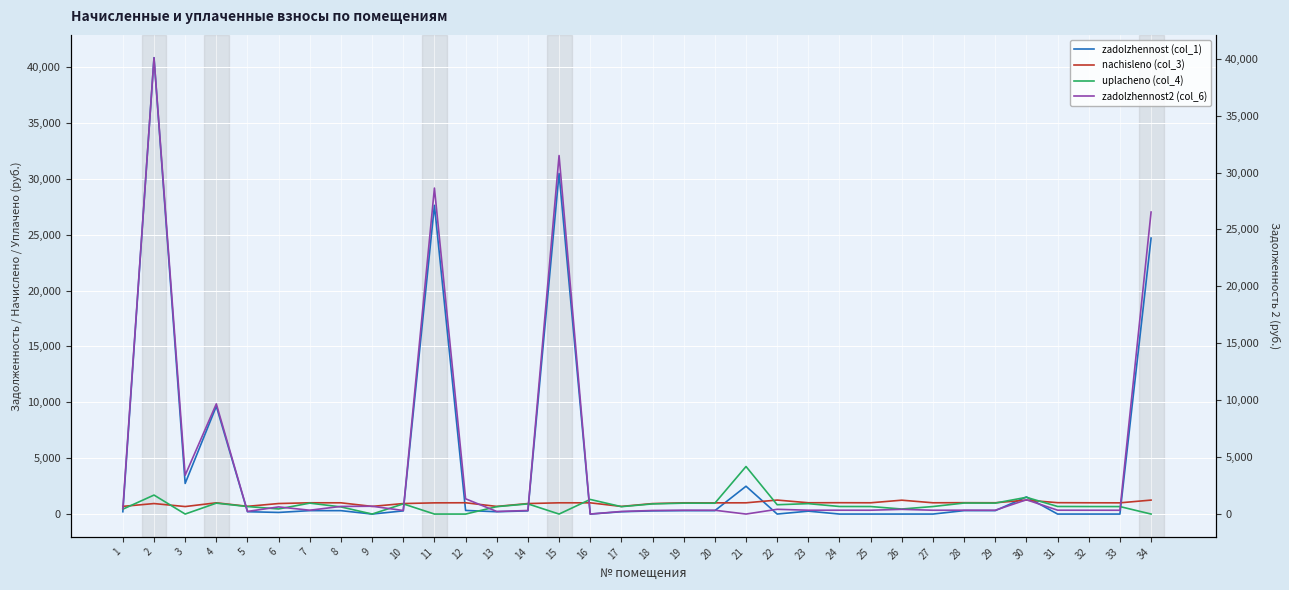

Reading left to right, list all the values displayed in this chart.

zadolzhennost (col_1): 1=208.2	2=40844.1	3=2739.4	4=9647.7	5=209.6	6=145.3	7=305.6	8=304.9	9=0.0	10=284.6	11=27630.7	12=324.4	13=206.9	14=284.6	15=30483.5	16=0.0	17=206.9	18=284.0	19=304.9	20=303.5	21=2490.2	22=0.0	23=260.3	24=0.0	25=0.0	26=0.0	27=0.1	28=308.3	29=306.2	30=1531.2	31=0.0	32=0.0	33=0.0	34=24699.2
nachisleno (col_3): 1=687.5	2=939.7	3=671.1	4=1006.6	5=691.9	6=941.9	7=1008.9	8=1006.6	9=685.2	10=939.7	11=1002.2	12=1011.1	13=683.0	14=939.7	15=1006.6	16=1004.4	17=683.0	18=937.4	19=1006.6	20=1002.2	21=1006.6	22=1252.1	23=1011.1	24=1015.6	25=1008.9	26=1241.0	27=1008.9	28=1017.8	29=1011.1	30=1249.9	31=1017.8	32=1008.9	33=1004.4	34=1249.9
uplacheno (col_4): 1=437.4	2=1700.0	3=0.0	4=976.0	5=670.8	6=456.2	7=978.1	8=640.4	9=0.0	10=911.0	11=0.0	12=0.0	13=662.2	14=911.0	15=0.0	16=1308.4	17=662.2	18=908.9	19=976.0	20=971.6	21=4255.2	22=834.8	23=931.8	24=677.0	25=672.6	26=451.4	27=673.0	28=986.8	29=980.3	30=1498.5	31=678.5	32=672.6	33=669.6	34=0.0
zadolzhennost2 (col_6): 1=458.4	2=40083.8	3=3410.5	4=9678.4	5=230.6	6=627.9	7=336.3	8=671.1	9=685.9	10=313.2	11=28632.9	12=1340.5	13=227.7	14=313.2	15=31490.2	16=0.0	17=227.7	18=313.6	19=335.5	20=334.1	21=0.0	22=417.4	23=337.0	24=338.5	25=336.3	26=413.7	27=335.9	28=339.3	29=337.0	30=1255.8	31=339.3	32=336.3	33=334.8	34=26526.8